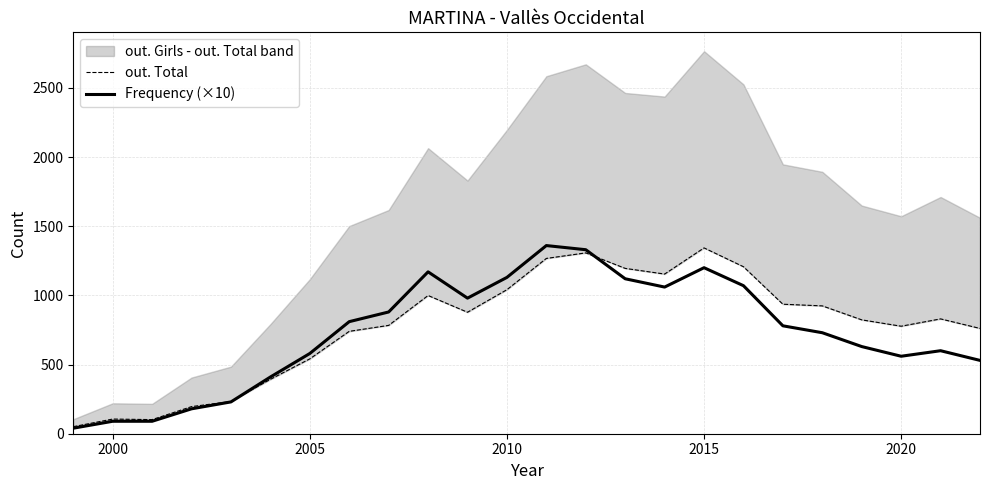

How many values in the out. Total series exceed 830?

11